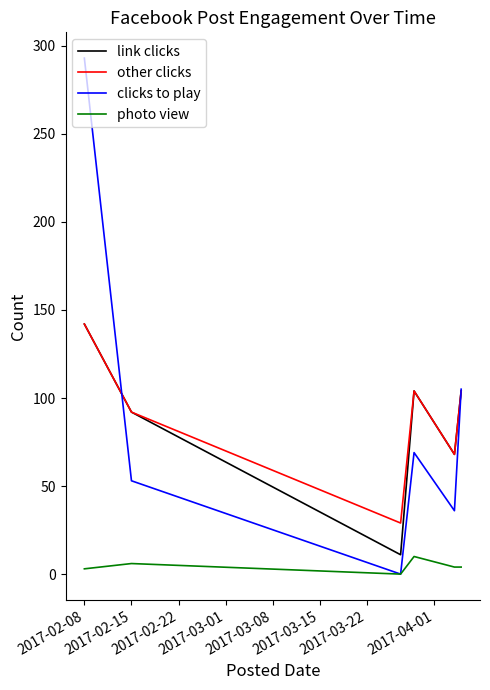

True or false: link clicks and photo view intersect in this chart.

False